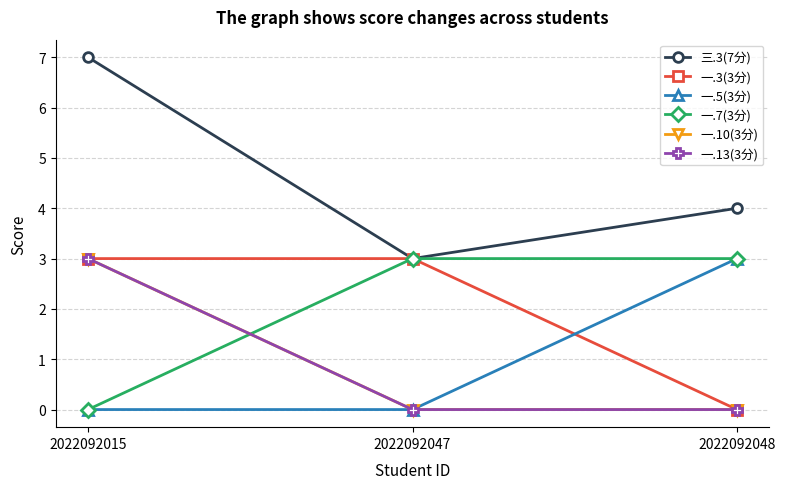

Does the chart have visible grid lines?

Yes